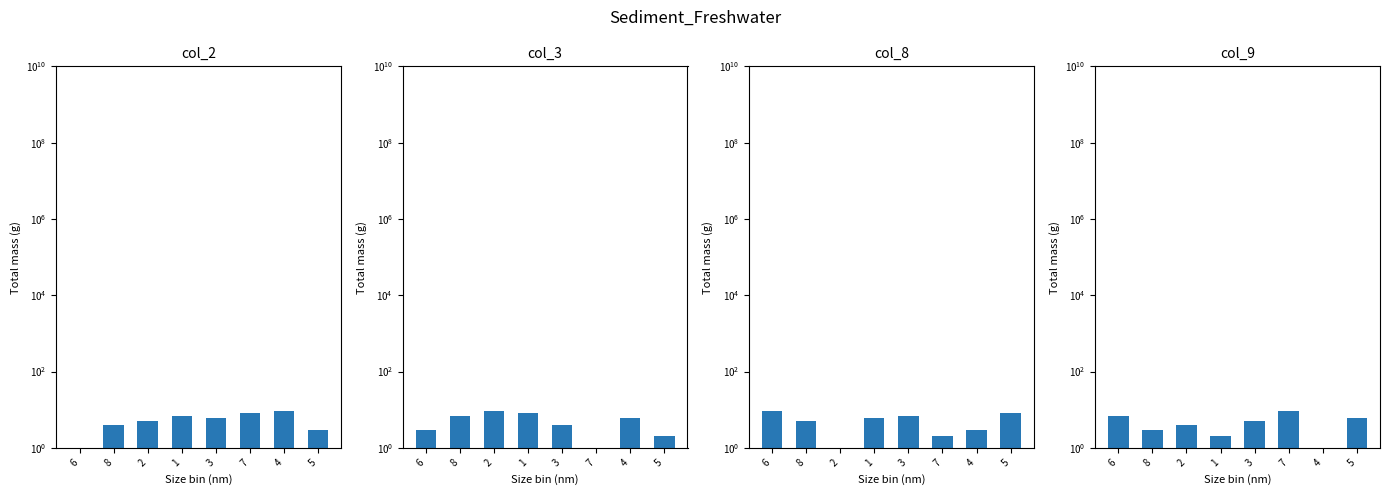

What is the sum of all col_9 values?

37